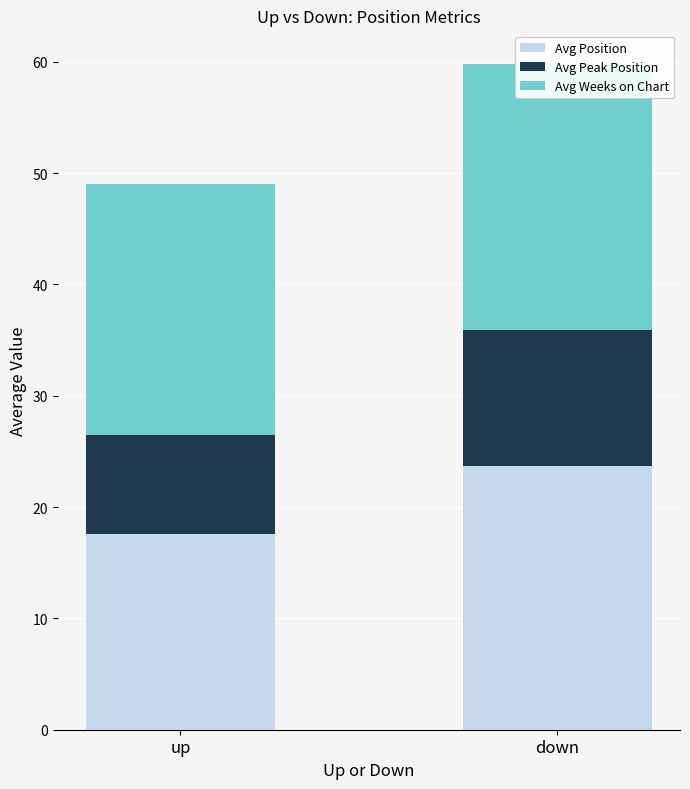

What is the difference between the Avg Weeks on Chart values at up and down?

1.4